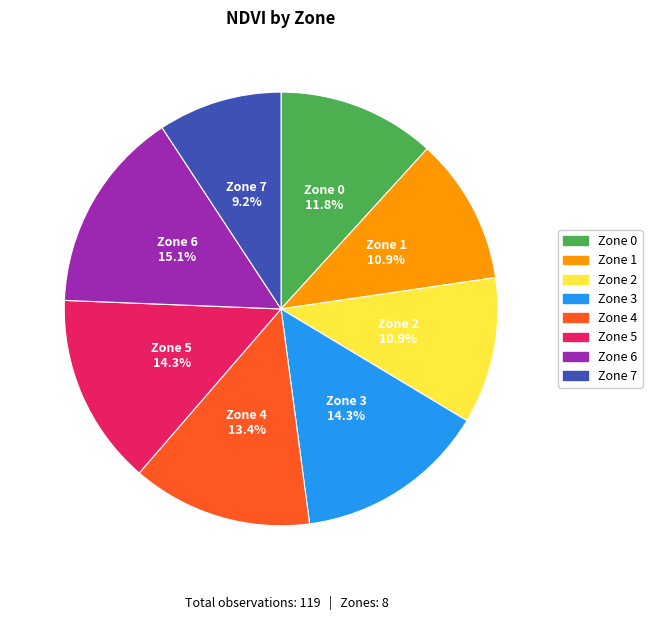

True or false: Zone 3 accounts for 27% of the total.

False